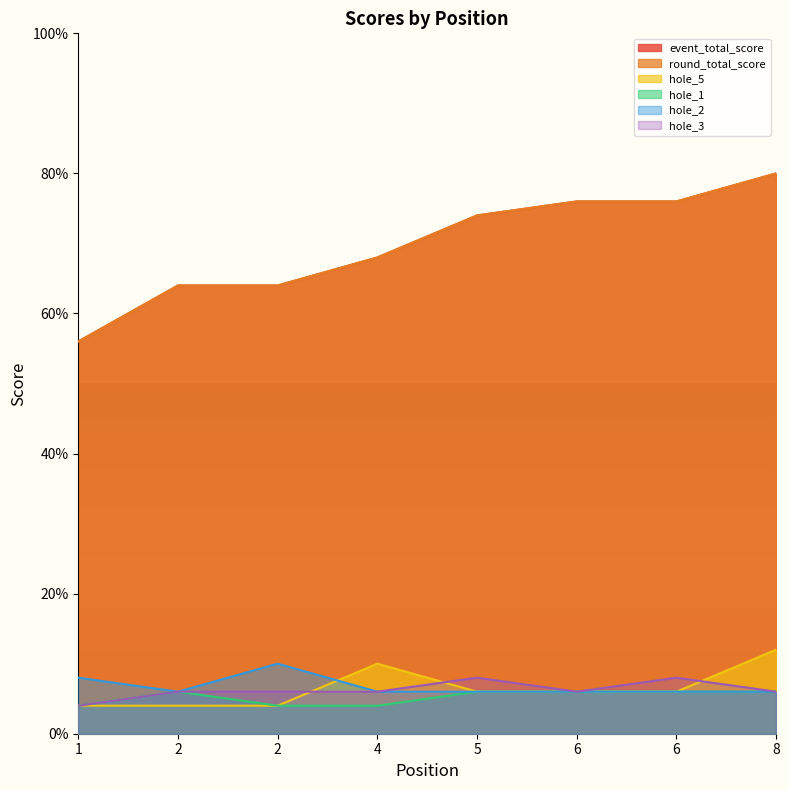

At which label is hole_1 closest to 5?

1